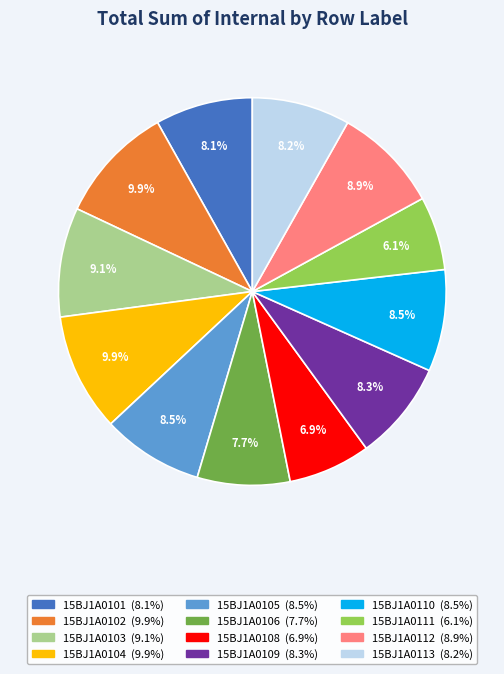

Is there a majority slice in this chart?

No